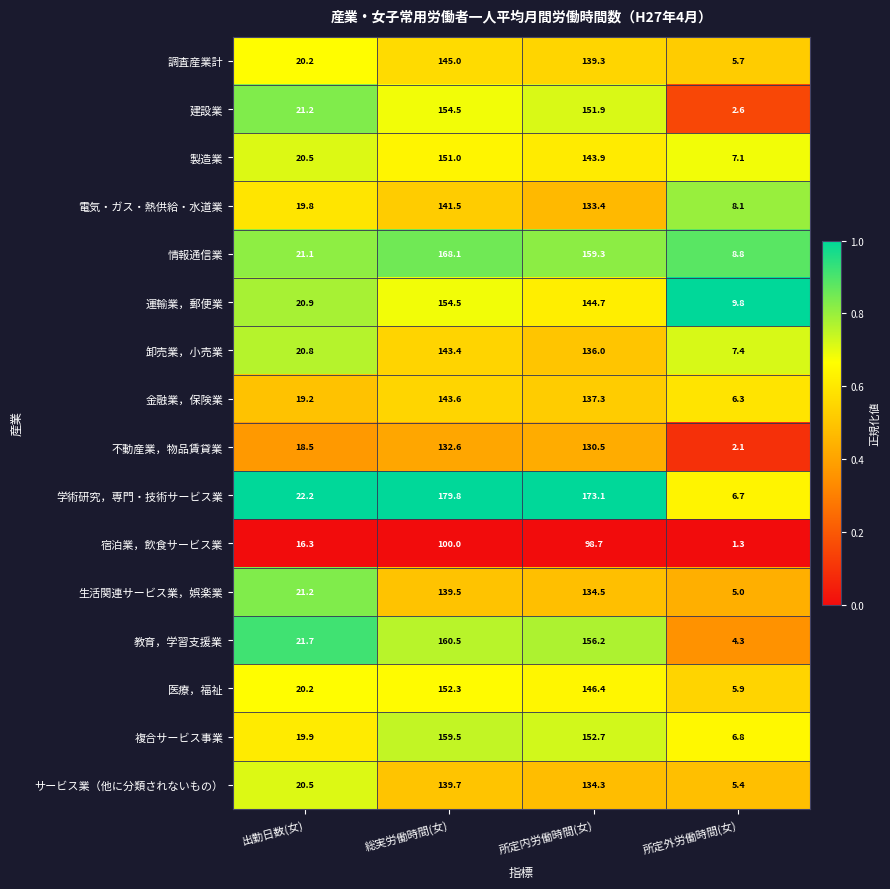

Which series changed the most between 所定内労働時間(女) and 所定外労働時間(女)?

学術研究，専門・技術サービス業